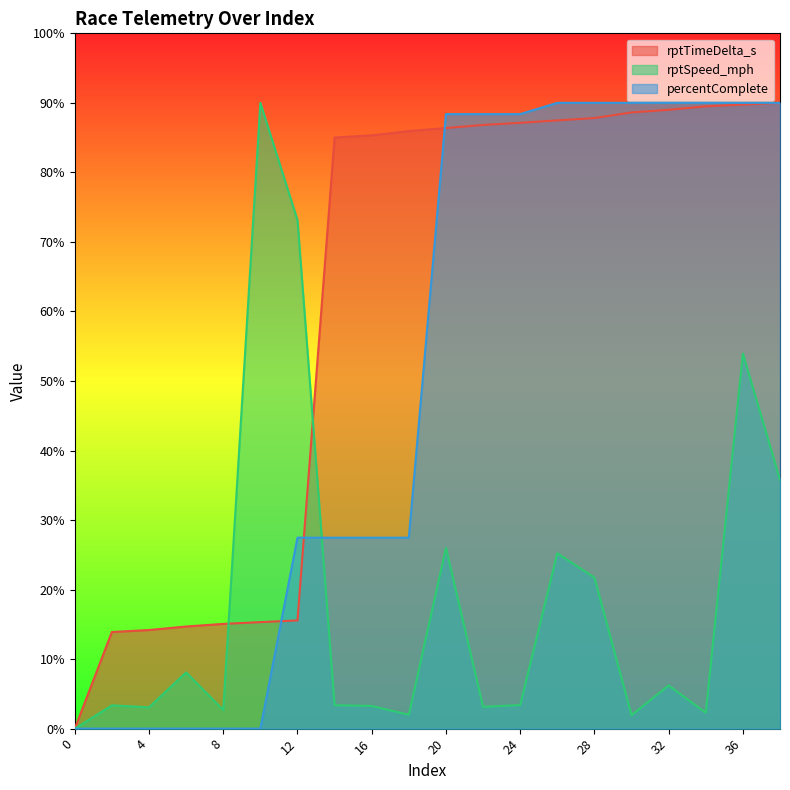

How many values in percentComplete are above zero?

14